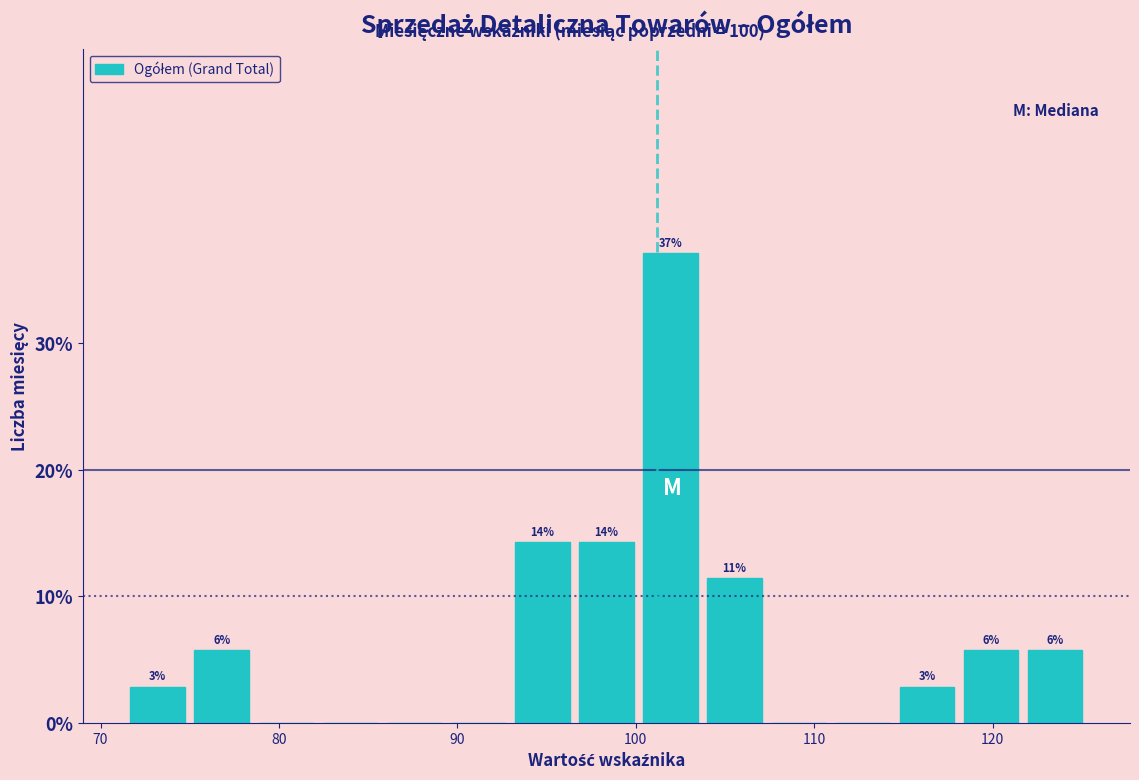

Around what value on the x-axis is the tallest bar? Give the approximate position of its centre, as read against the axis.

102